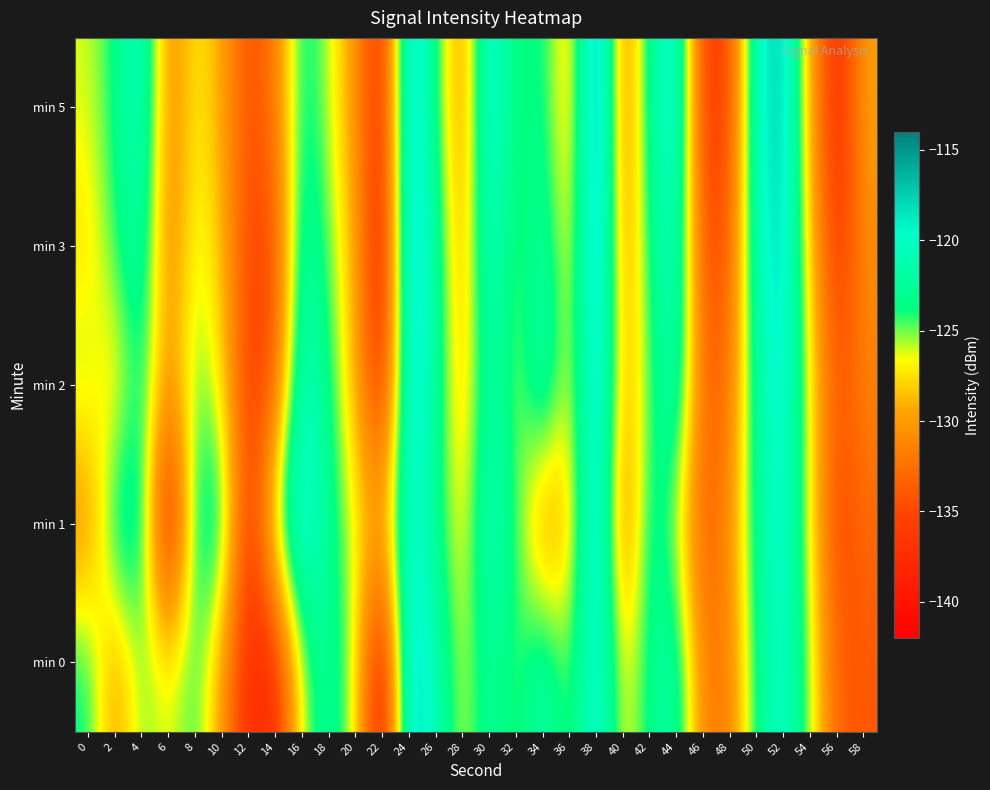

Between 52 and 58, which series saw the biggest shift?

min 0